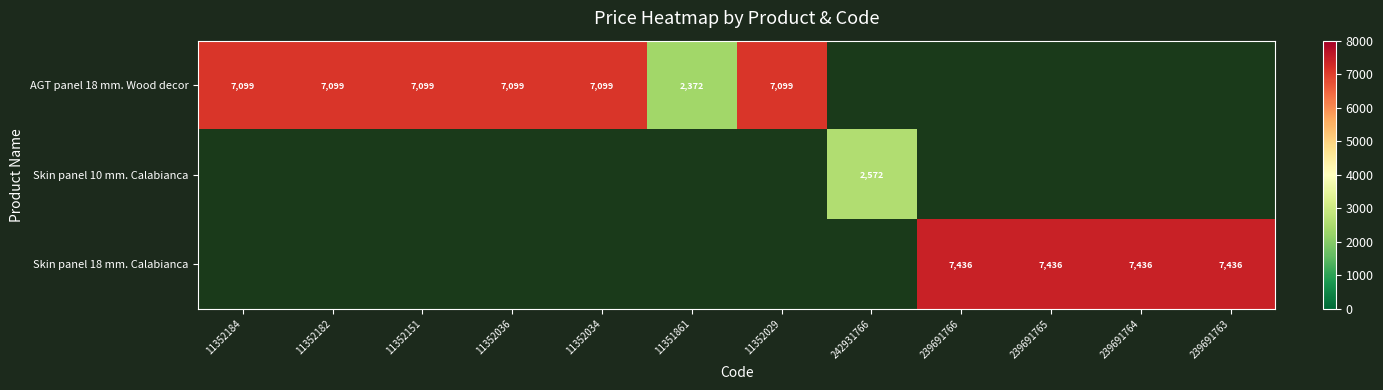

How many categories are shown in the chart?

12